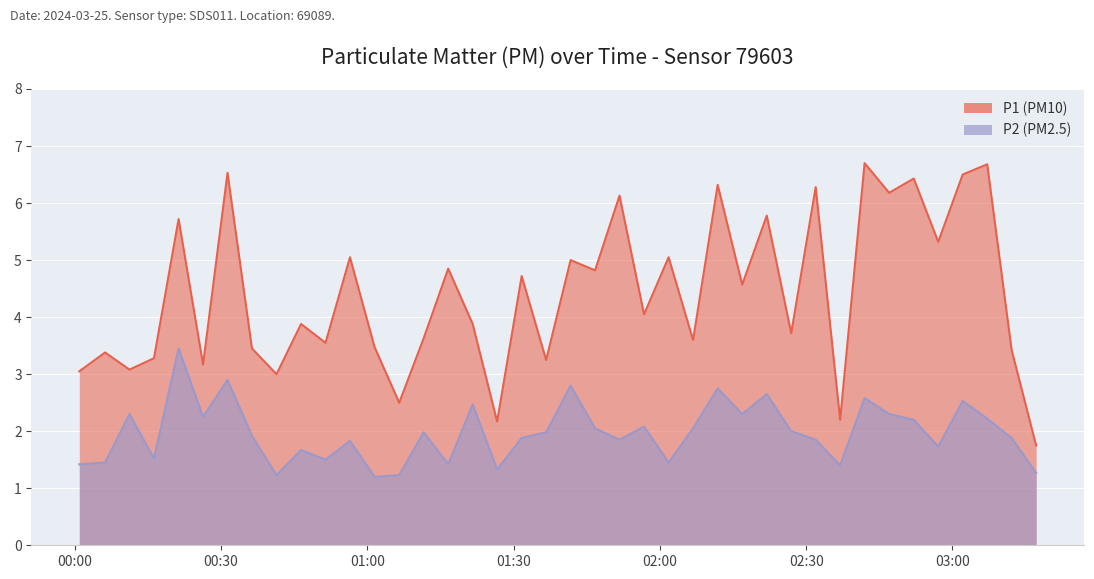

True or false: P1 and P2 cross at least once.

False